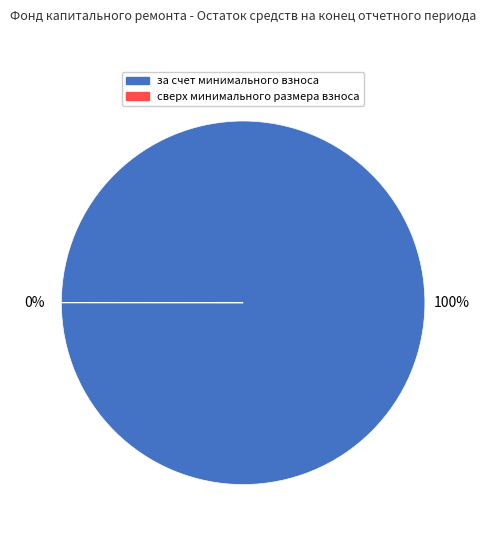

What is the change in value from за счет минимального взноса to сверх минимального размера взноса?

-13.0